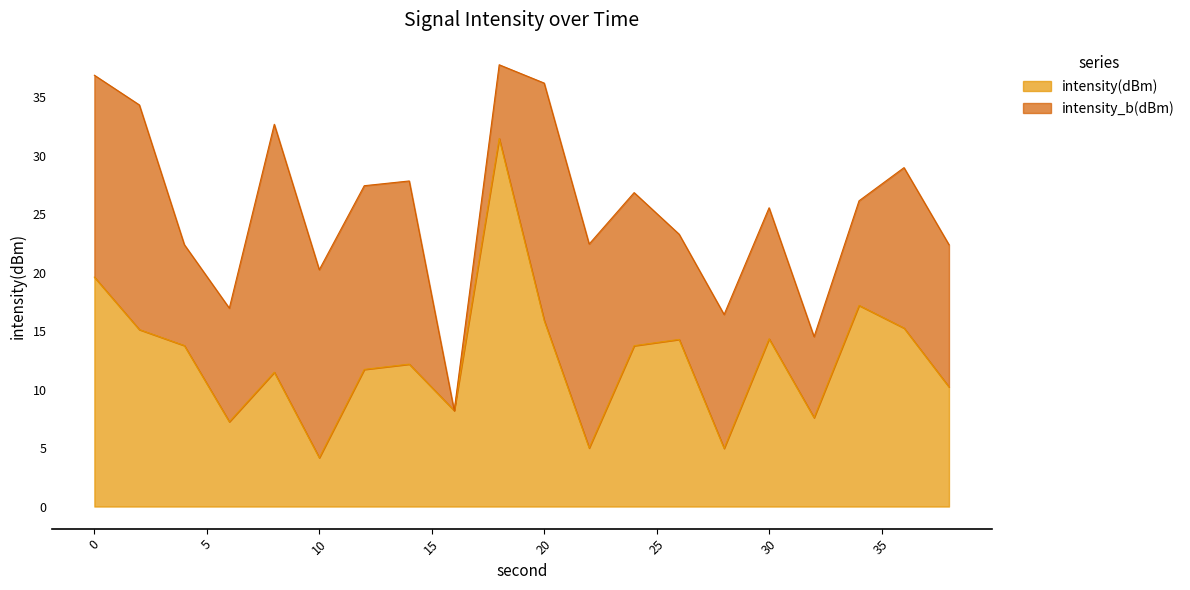

Is it true that the value at 8 is 11.5?

True